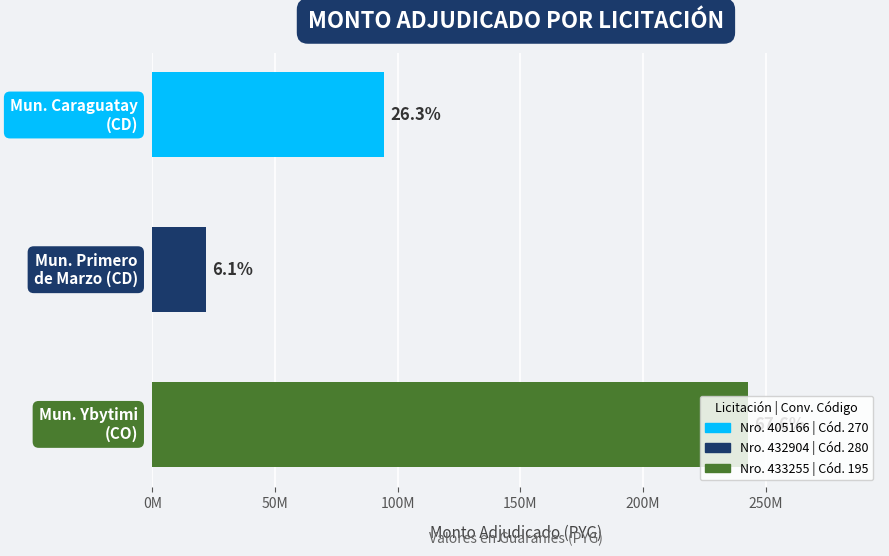

Does the chart contain any negative values?

No